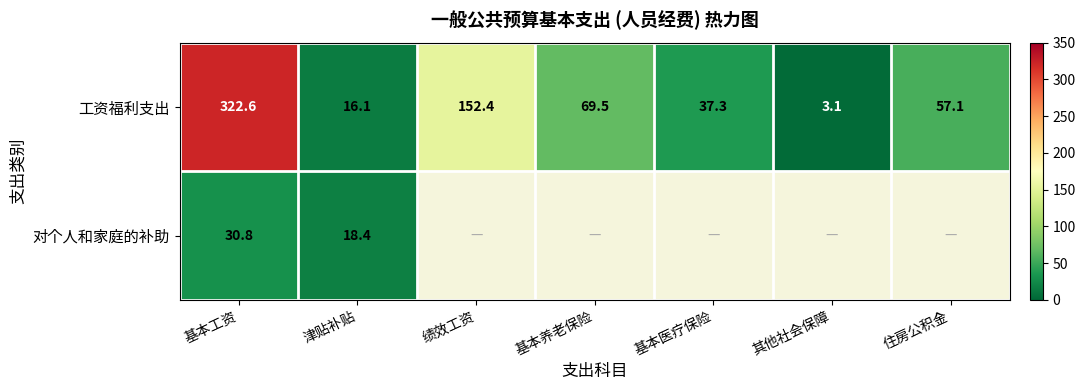

At which label does 工资福利支出 reach its peak?

基本工资